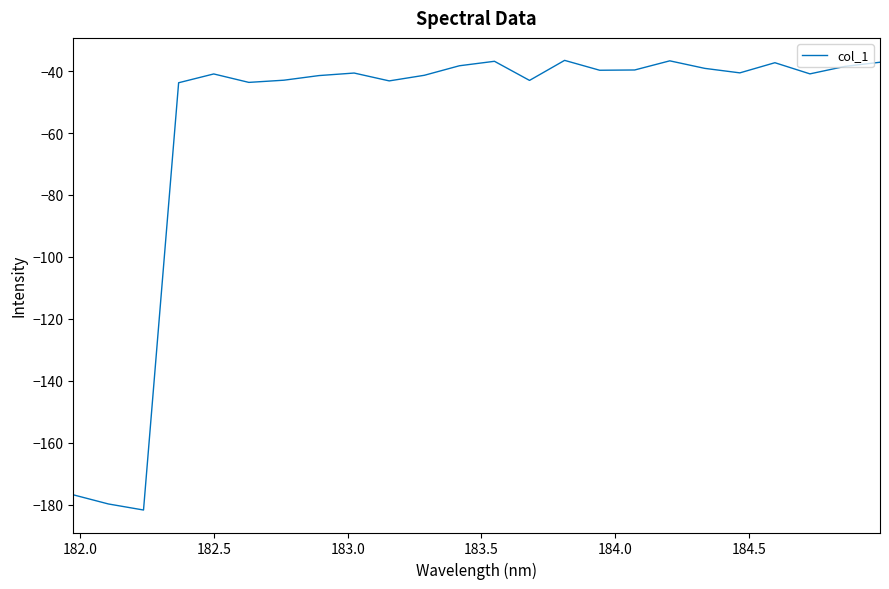

How many series are shown in this chart?

1